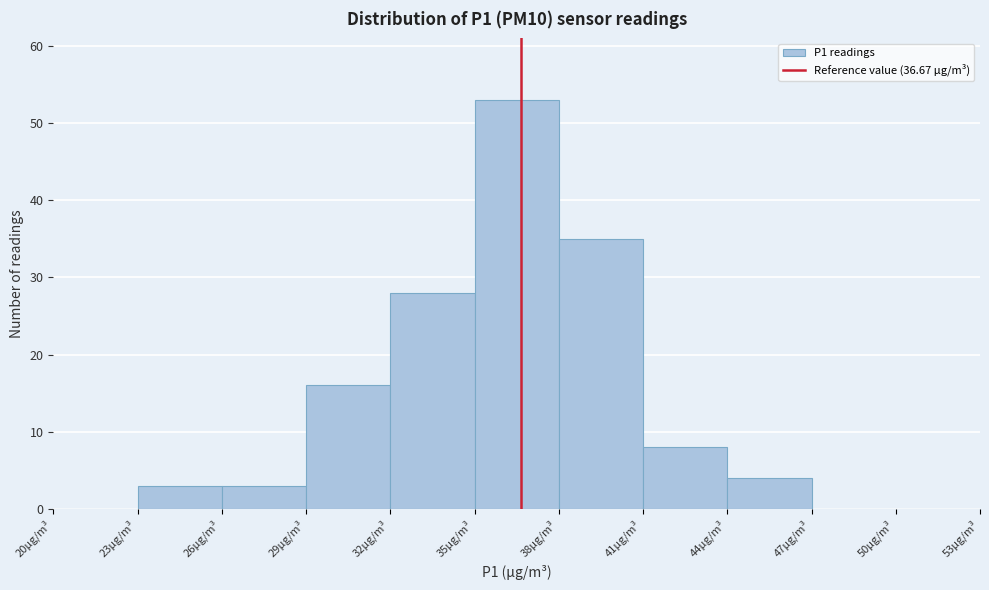

What is the height of the bar covering 44 to 47 on the x-axis? The values are not printed on the chart, so give them approximately, as read against the axis.

4